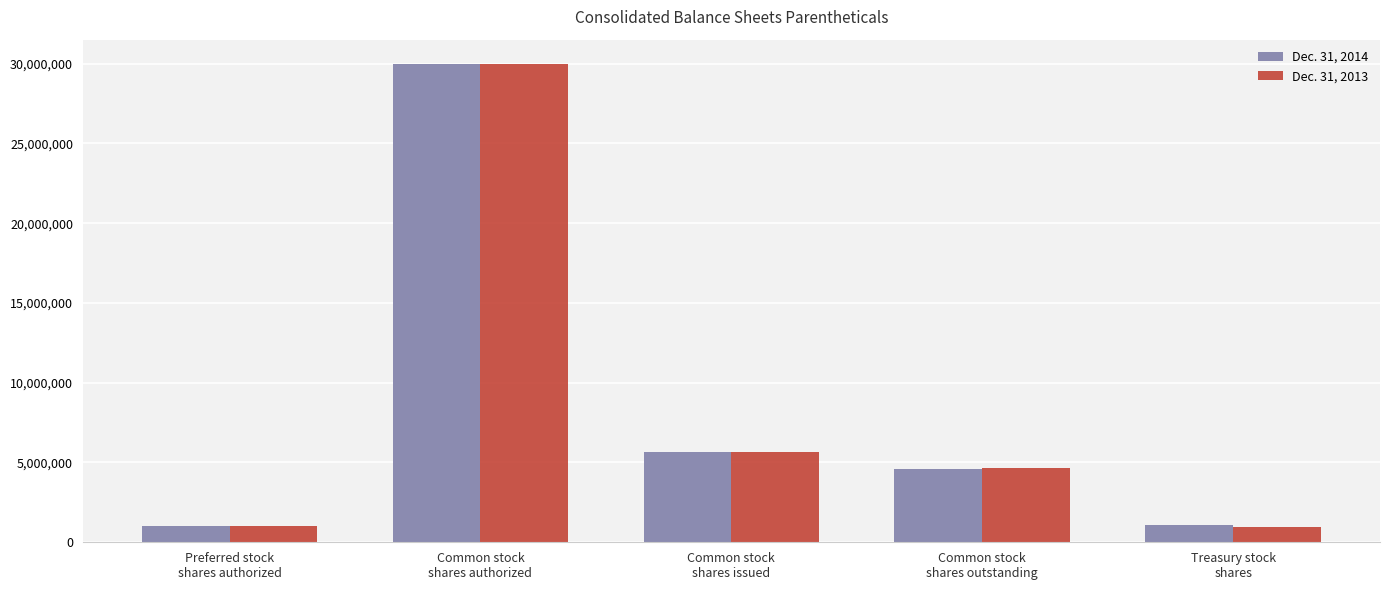

What is the label of the 4th bar from the left?

Common stock
shares outstanding